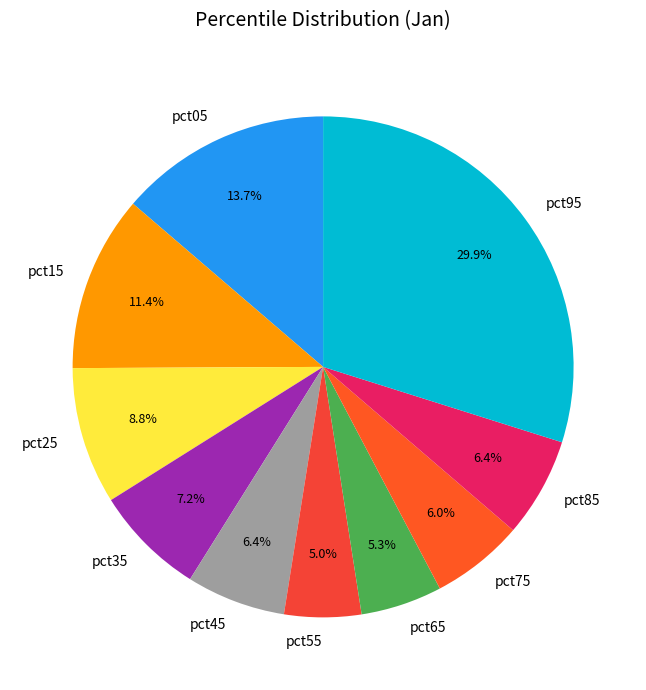

What percentage is NOT represented by pct25?

91.2%